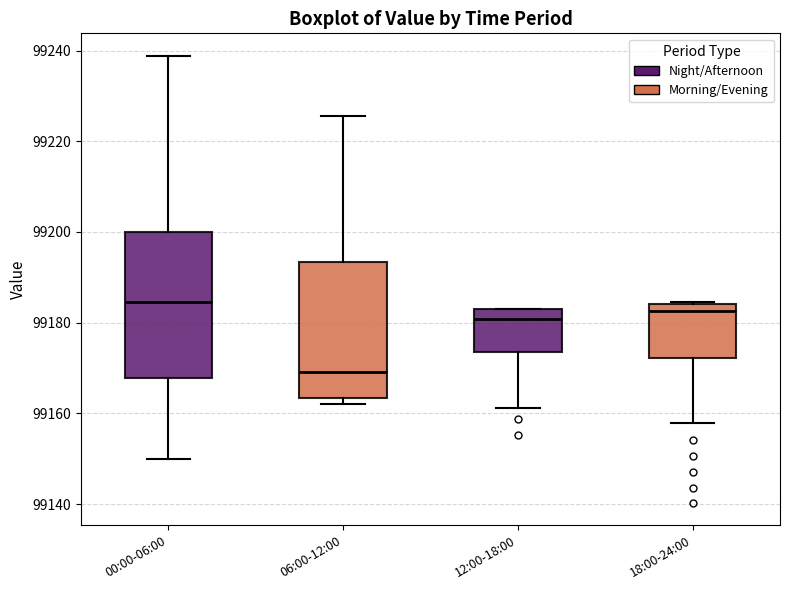

Comparing the boxes themselves (not the whiskers), which one is the tallest?

00:00-06:00